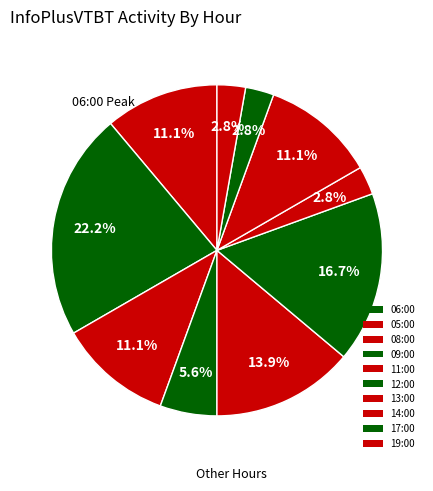

Count the number of slices in the pie.

10